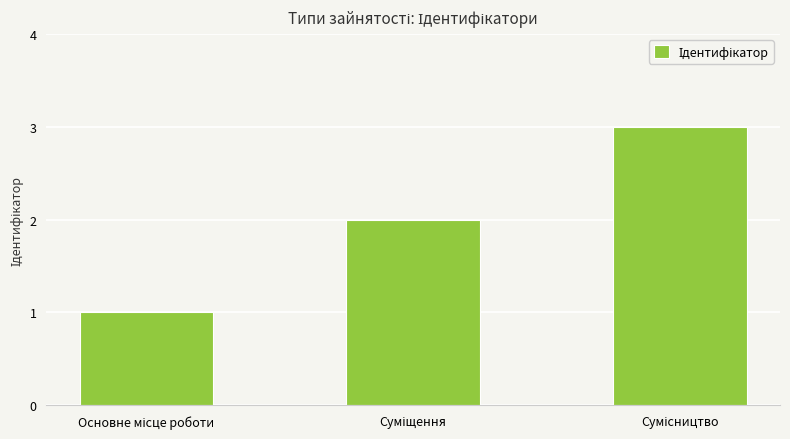

How many data points are less than 2?

1